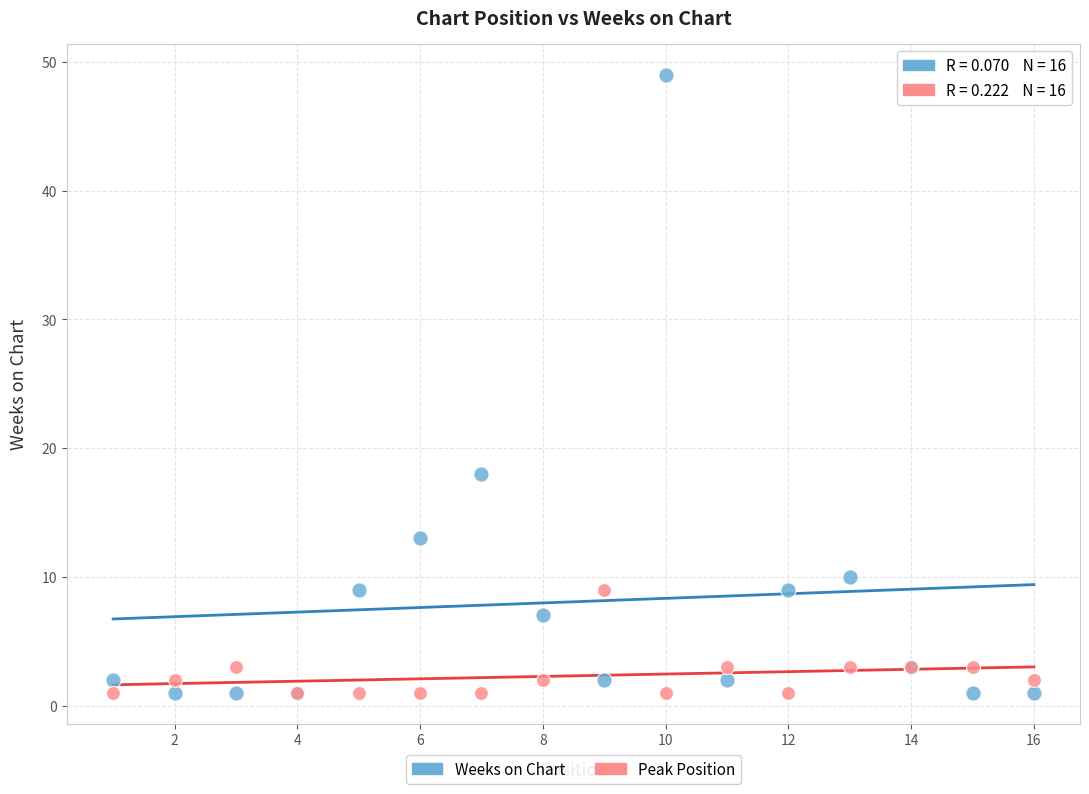

Which series reaches the maximum Y coordinate?

Weeks on Chart